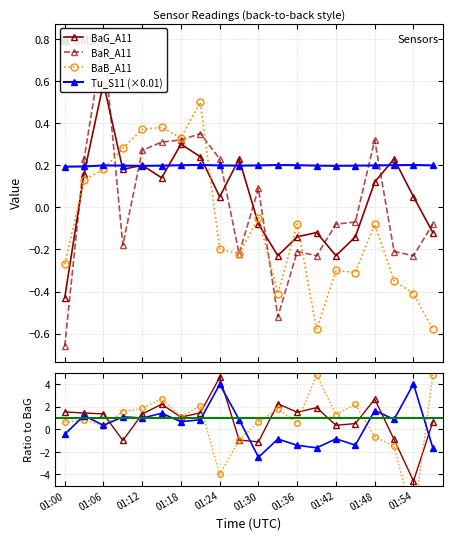

What is the difference between the maximum and minimum values in the BaG_A11 series?

1.0